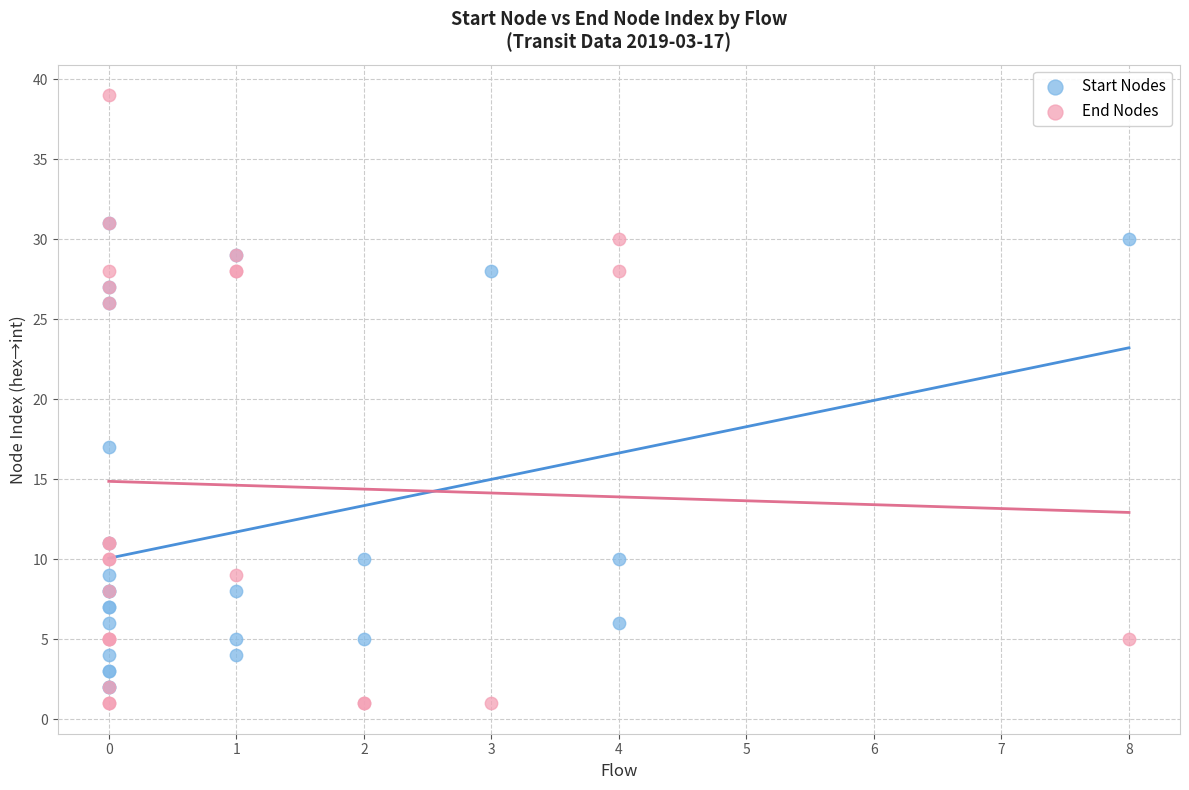

In the End Nodes series, what Y value is closest to 20?

26